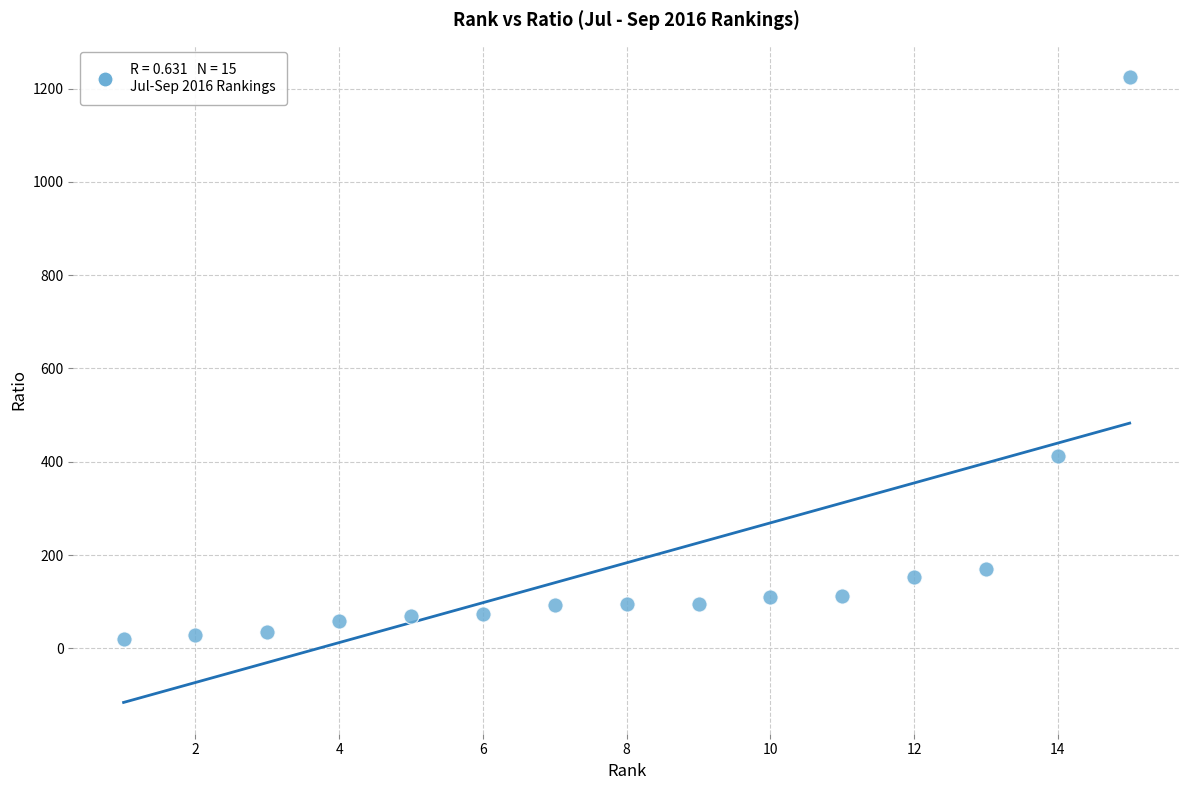

What Y value in the scatter plot is closest to 623?

411.4